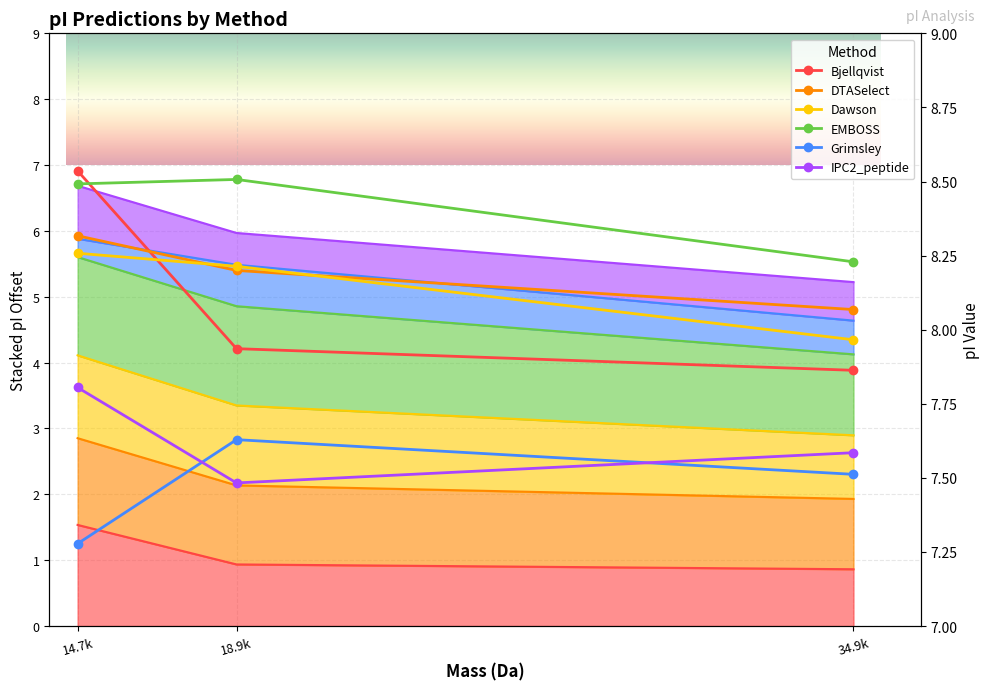

What is the value of the DTASelect point at the 2nd from the left?

4.9